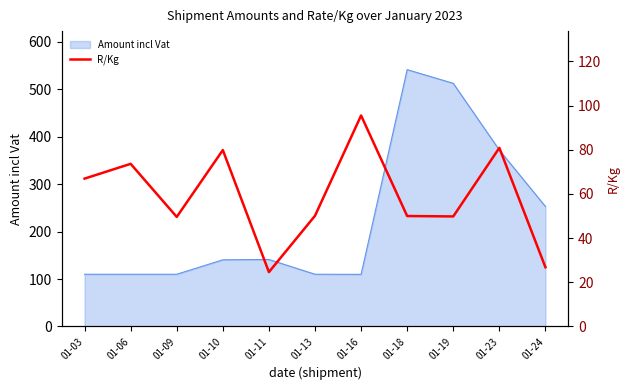

Reading right to left, transcribe all the data shown in this chart.

01-24=26.8	01-23=80.9	01-19=49.8	01-18=50.0	01-16=95.5	01-13=50.1	01-11=24.6	01-10=79.9	01-09=49.6	01-06=73.6	01-03=66.9